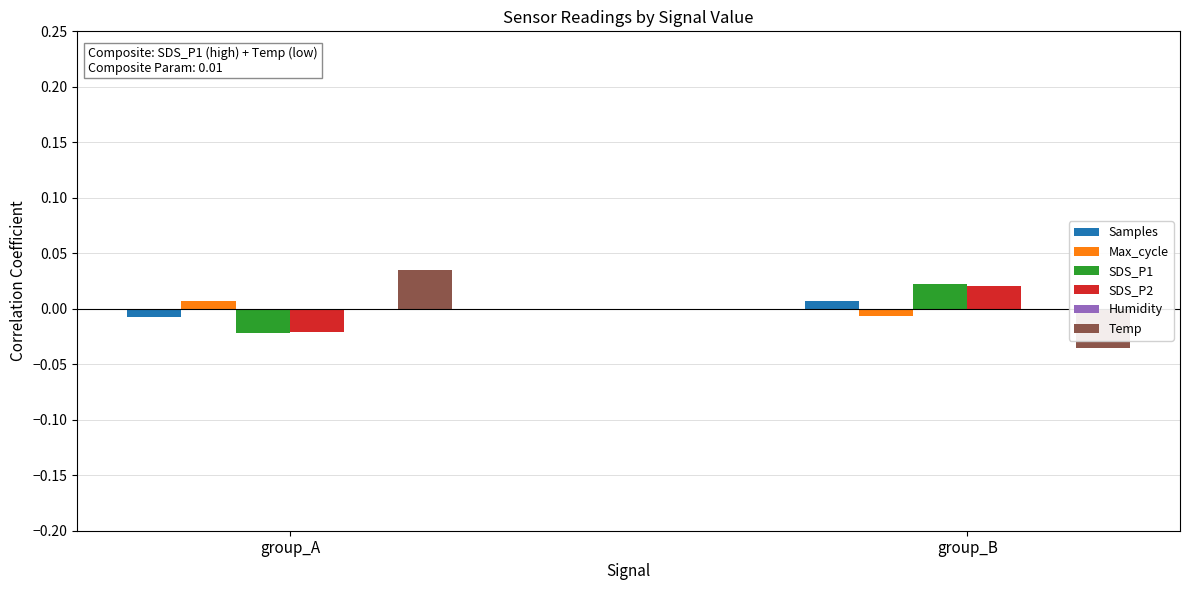

How many distinct data groups are displayed?

6